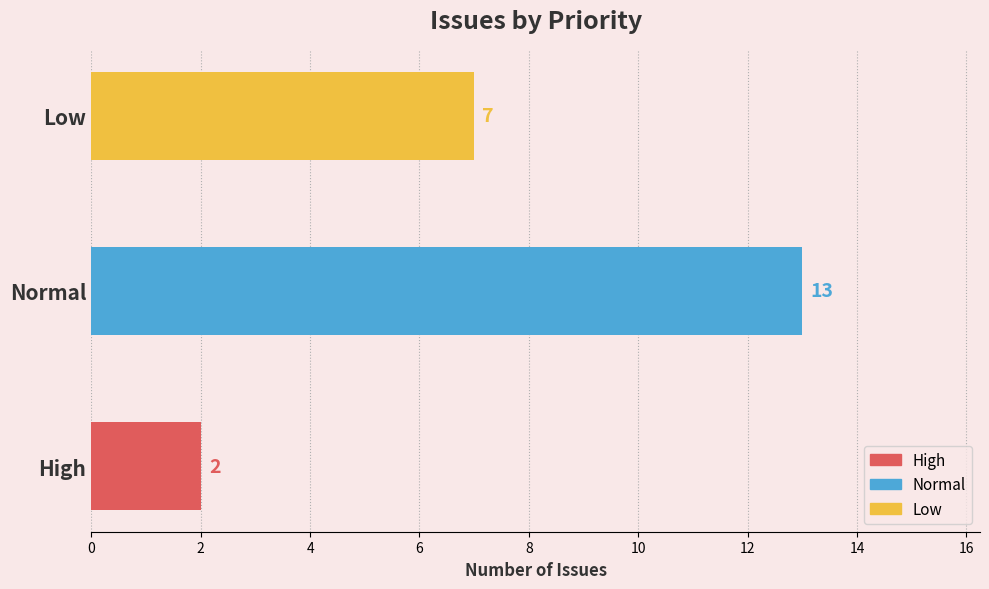

Is it true that the value at Low is 7?

True